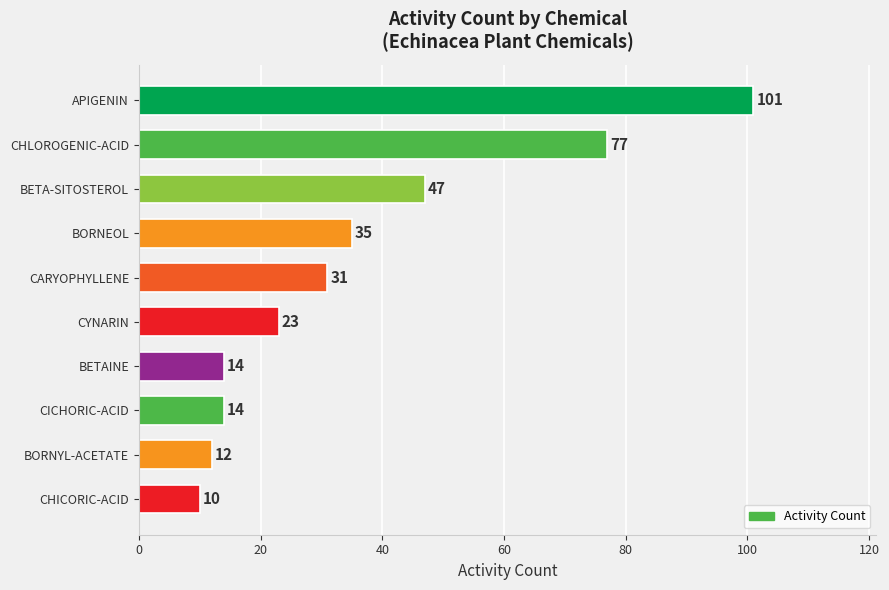

Which category has the lowest value across all series?

CHICORIC-ACID